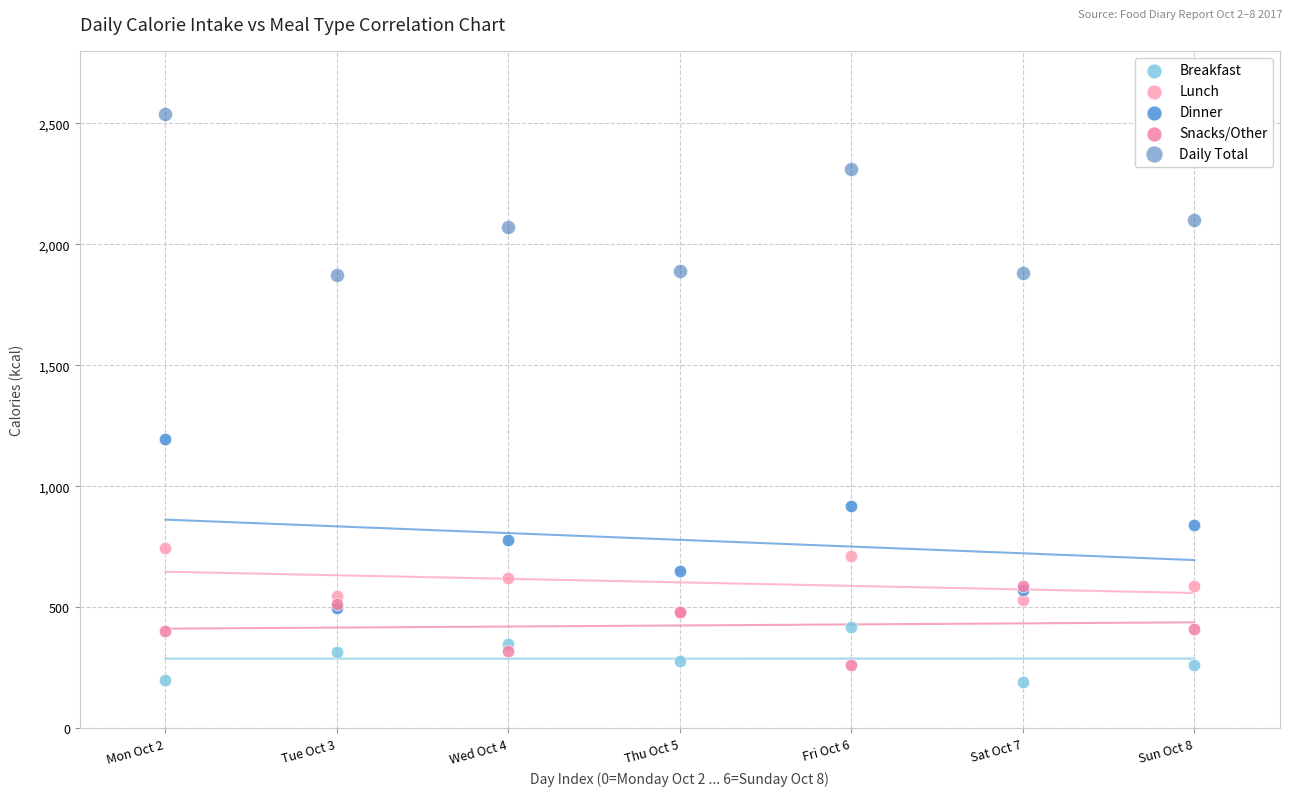

Across all series, what Y value is closest to 1365?

1196